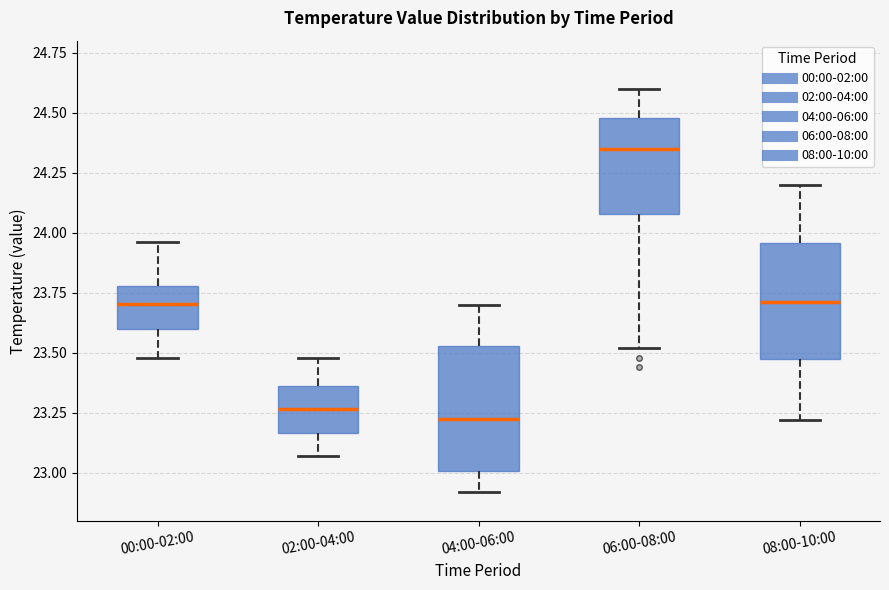

Where is the upper edge of the box for 00:00-02:00 on the y-axis? The values are not printed on the chart, so give them approximately, as read against the axis.

23.80